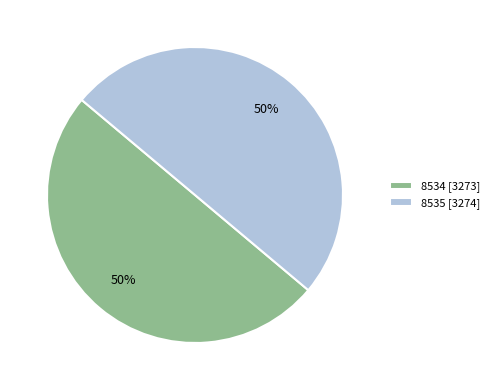

Approximately how many times larger is the value at 8535 [3274] compared to 8534 [3273]?

1.0